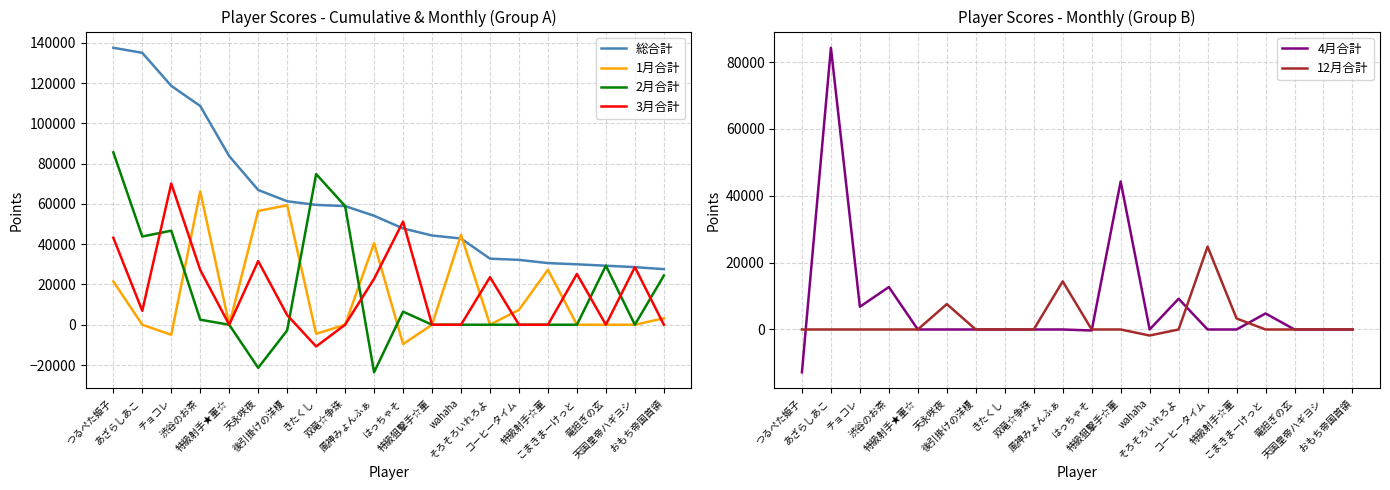

What is the total value across all series at コーヒータイム?

64400